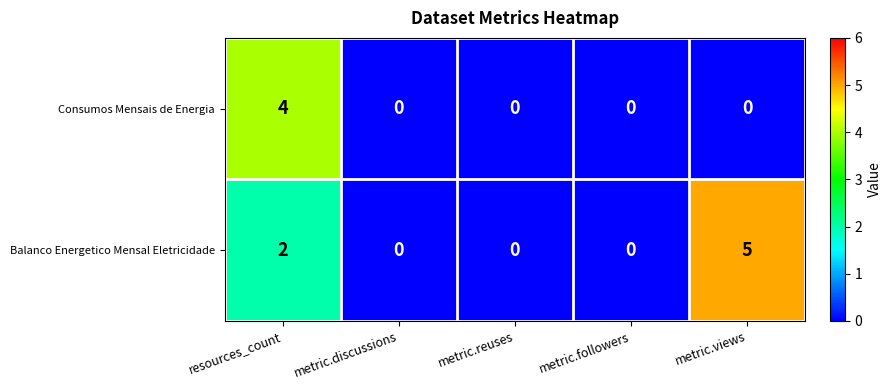

The value of Balanco Energetico Mensal Eletricidade at metric.followers is 0. True or false?

True